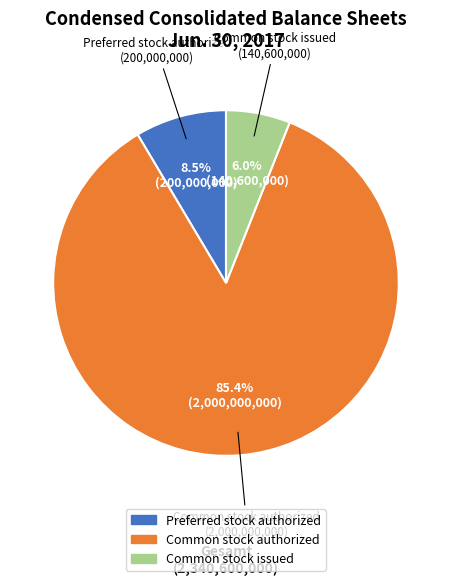

Which slice is the smallest?

Common stock issued